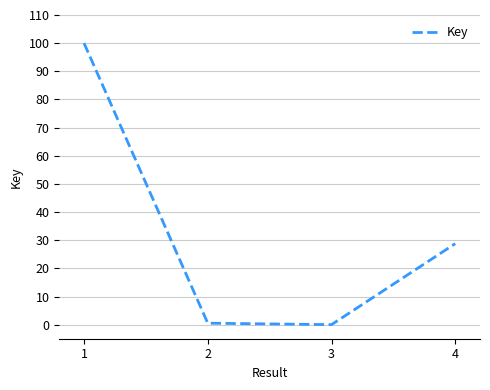

True or false: the data shows 38.8 at 4.

False